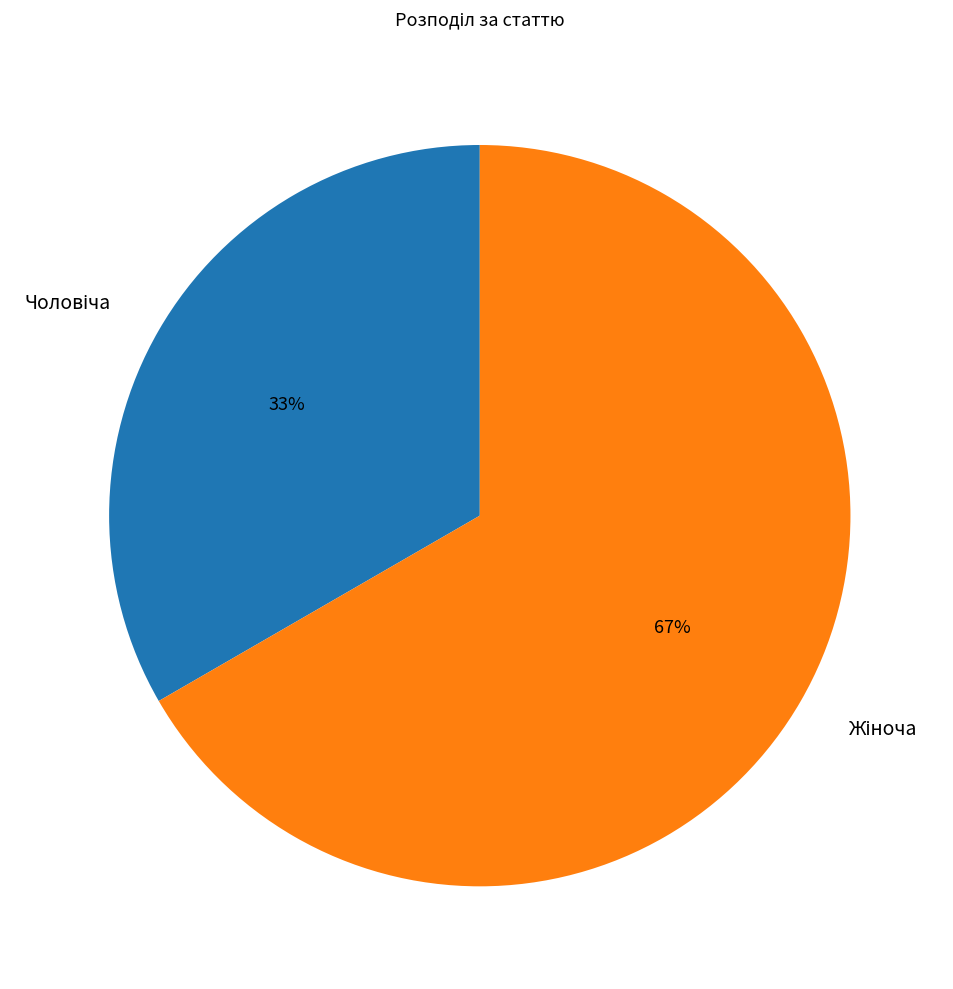

To the nearest percent, what is the average slice percentage?

50%